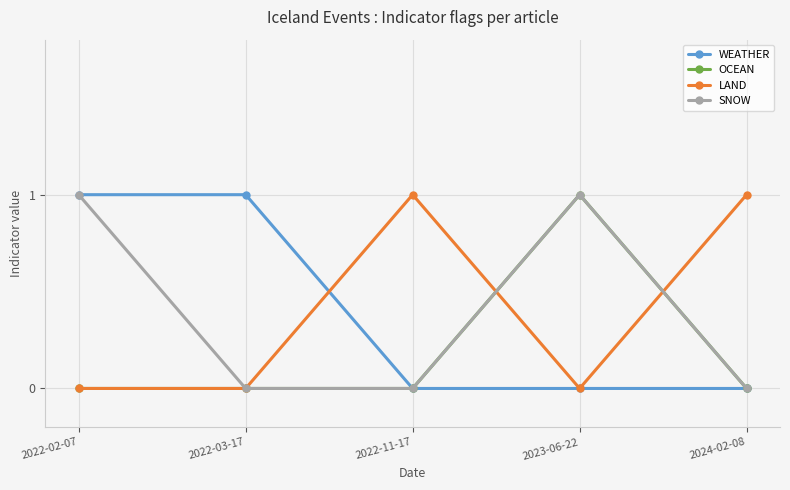

What is the label of the 5th point from the right?

2022-02-07